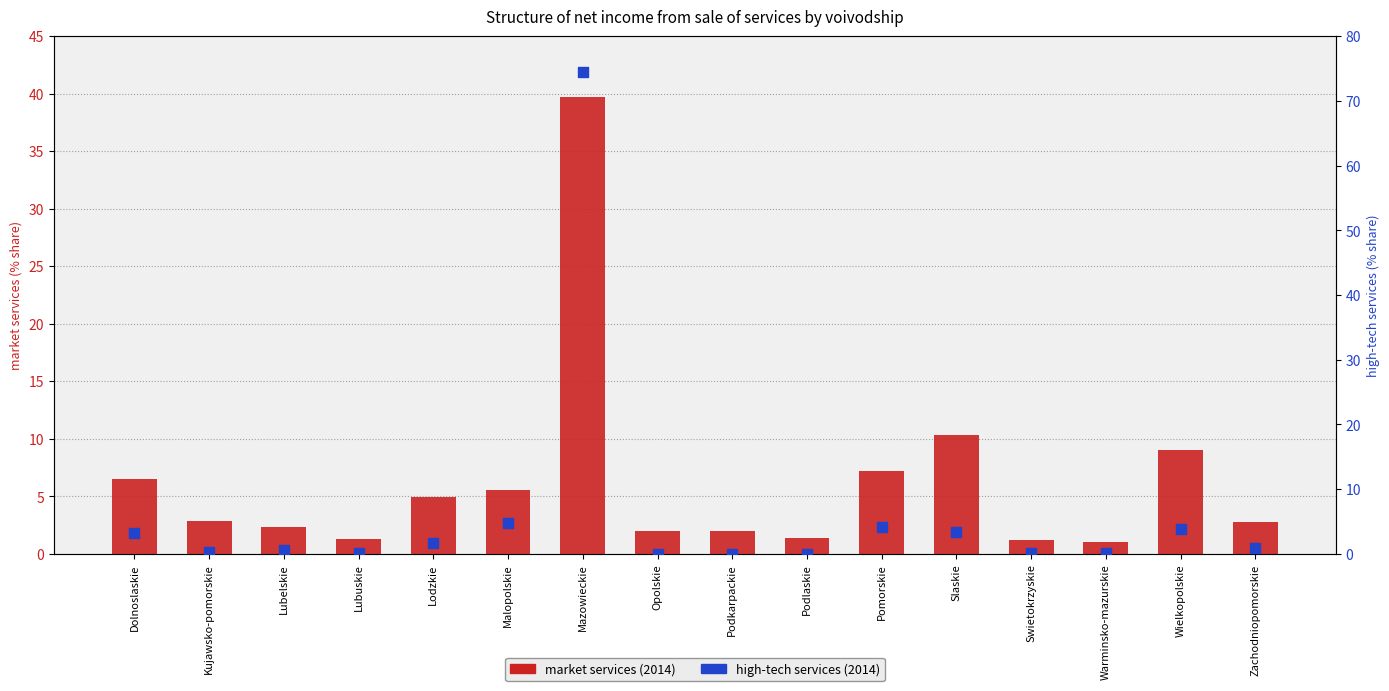

What is the total value across all series at Malopolskie?

10.3